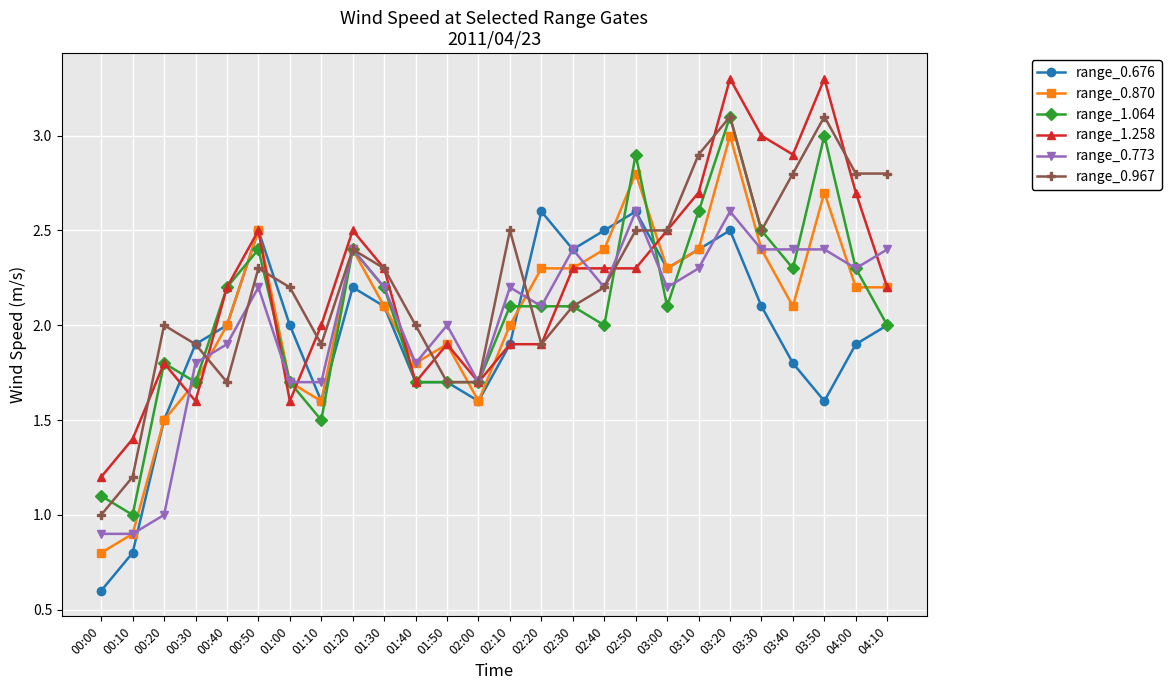

Which series has the largest range (max minus min)?

range_0.870